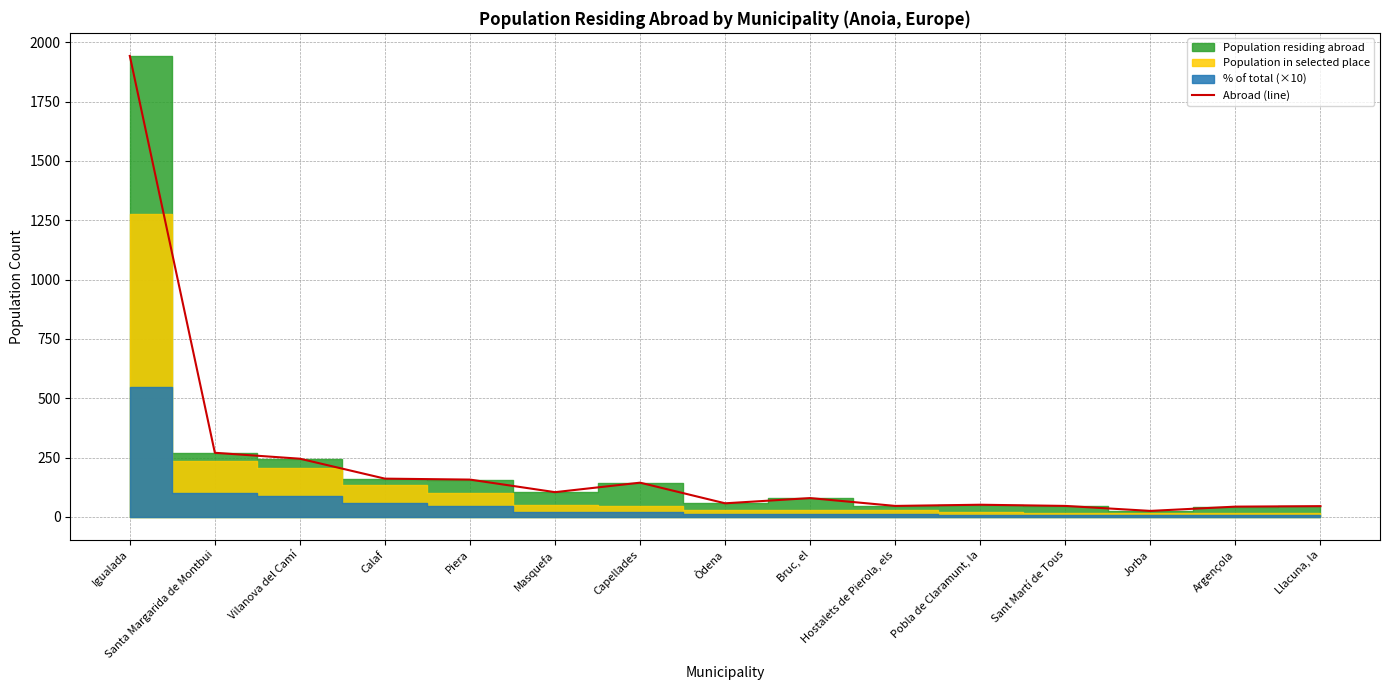

Which has a higher value, Calaf or Argençola?

Calaf